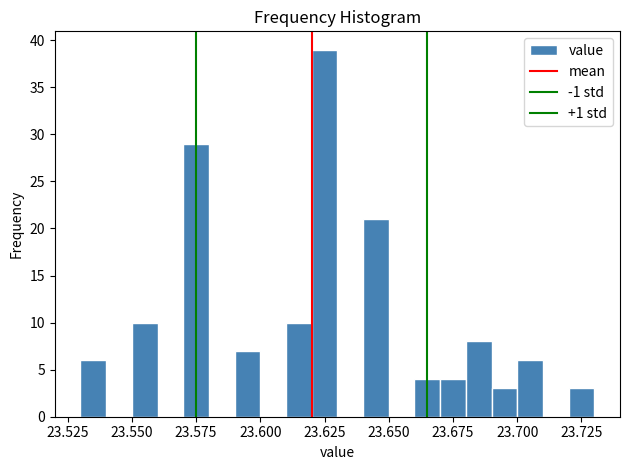

Read against the x-axis, roughly where is the centre of the tallest bar?

23.625